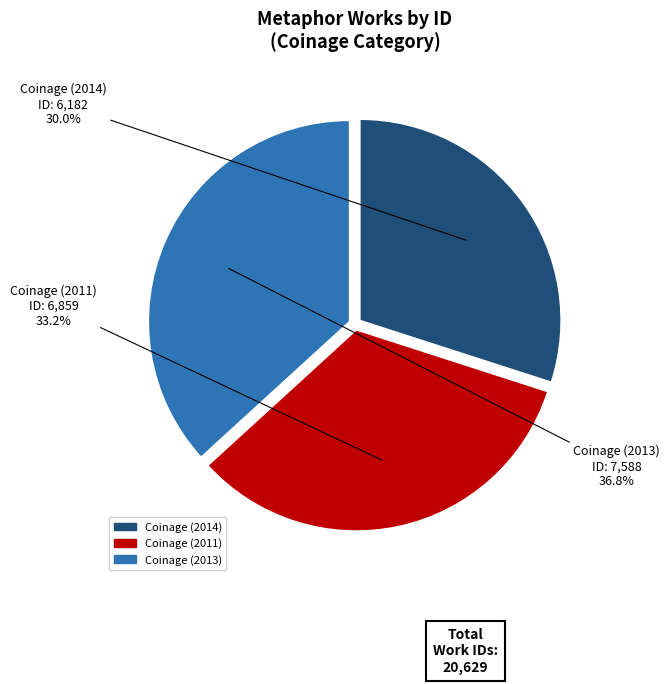

What portion of the pie excludes Coinage (2014)?

70.0%